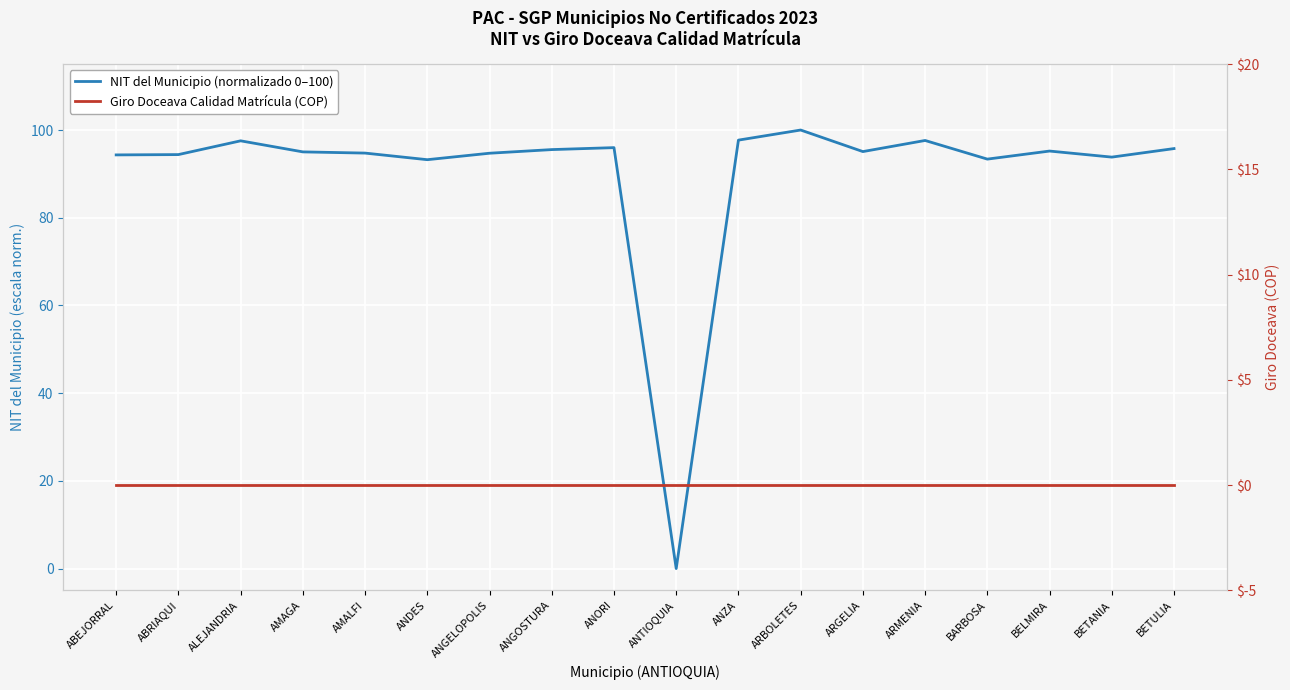

What is the difference between the maximum and second lowest values in the NIT del Municipio (normalizado 0–100) series?

6.8